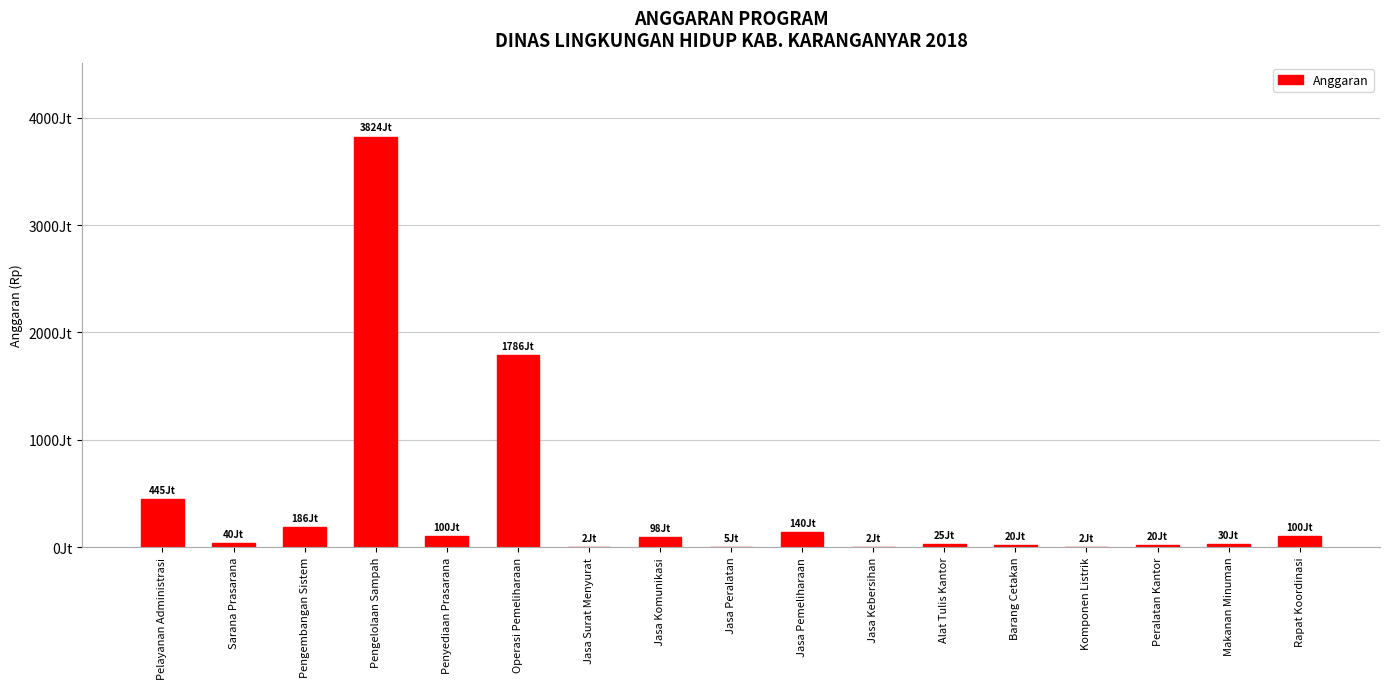

Which category has the lowest value across all series?

Jasa Kebersihan